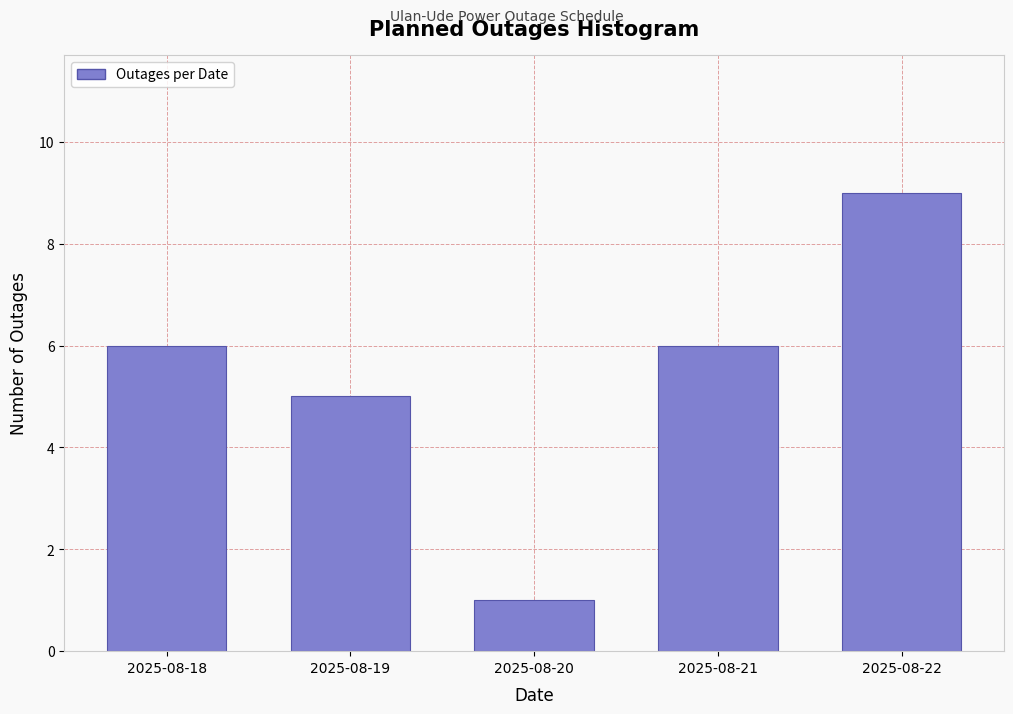

Reading left to right, list all the values displayed in this chart.

6	5	1	6	9